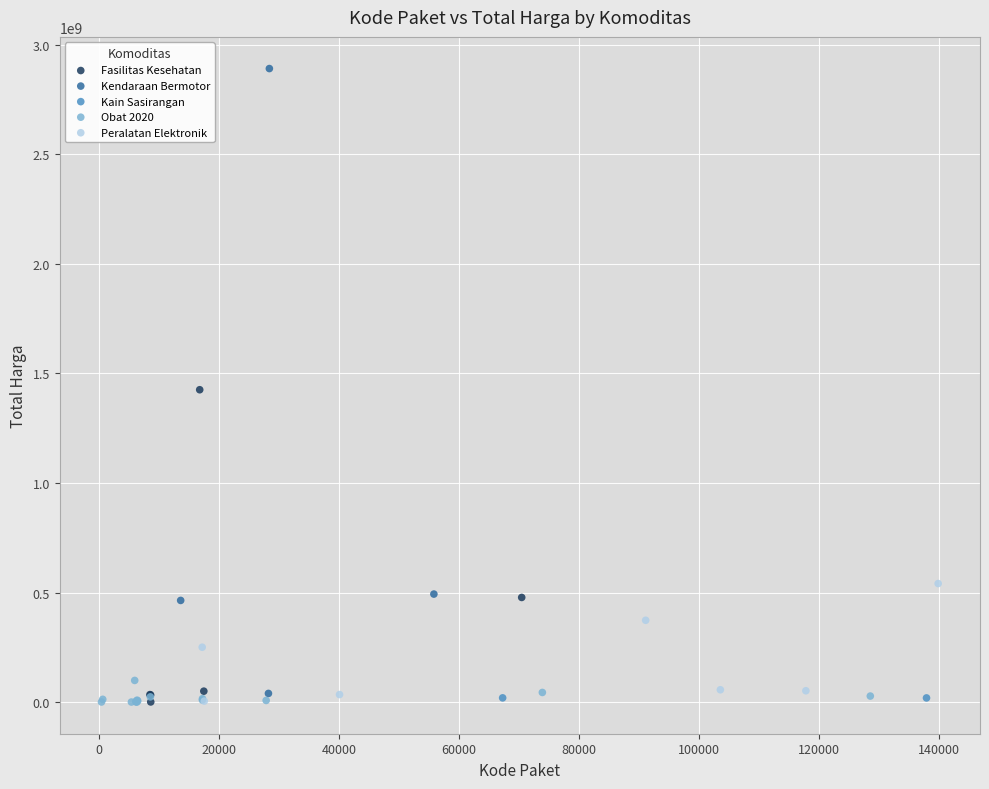

What are all the series names shown in the legend?

Fasilitas Kesehatan, Kendaraan Bermotor, Kain Sasirangan, Obat 2020, Peralatan Elektronik